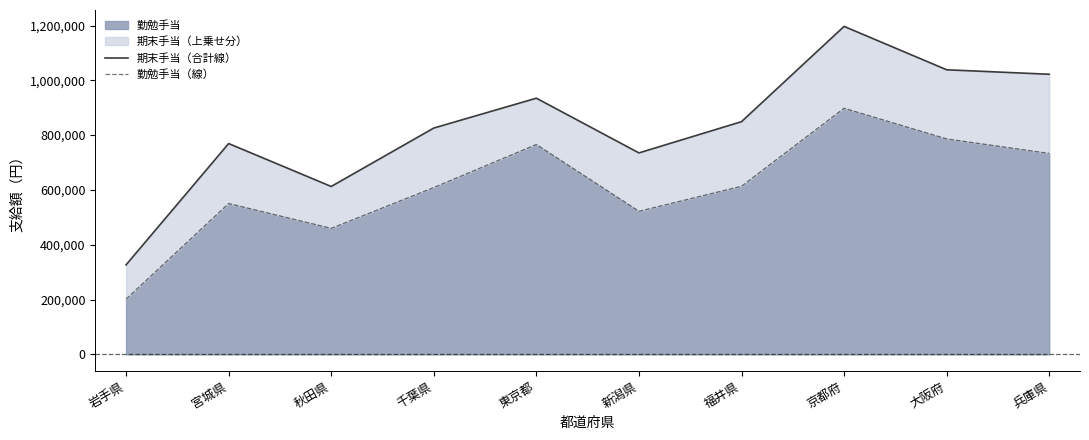

What is the label of the 3rd point from the left?

秋田県